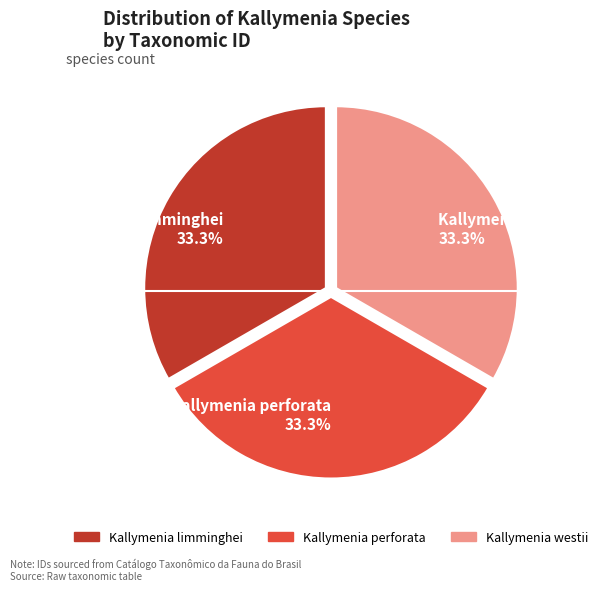

To the nearest percent, what is the average slice percentage?

33%